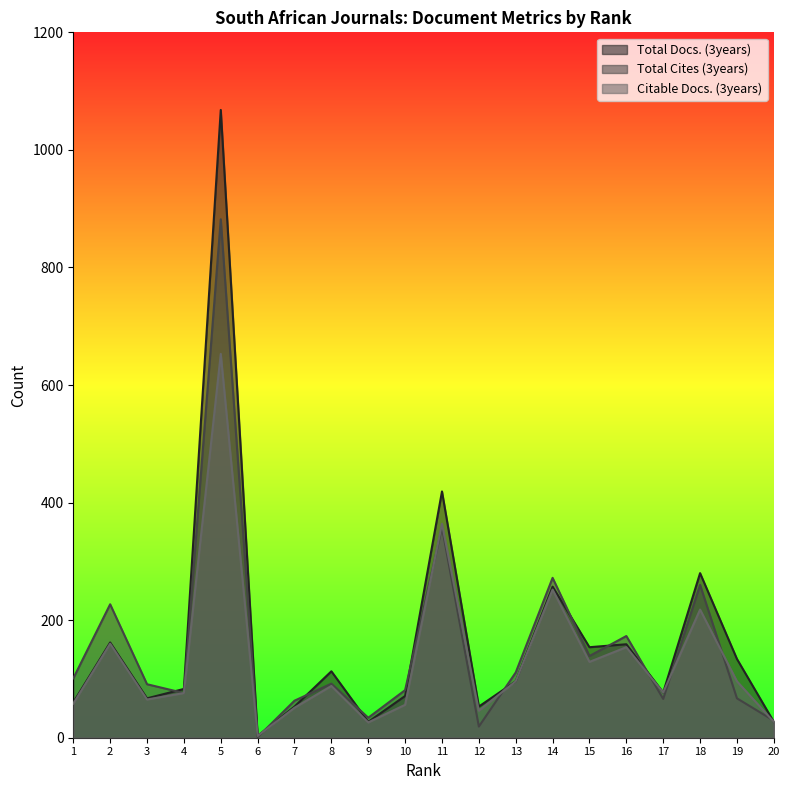

How many times do Citable Docs. (3years) and Total Cites (3years) cross each other?

8